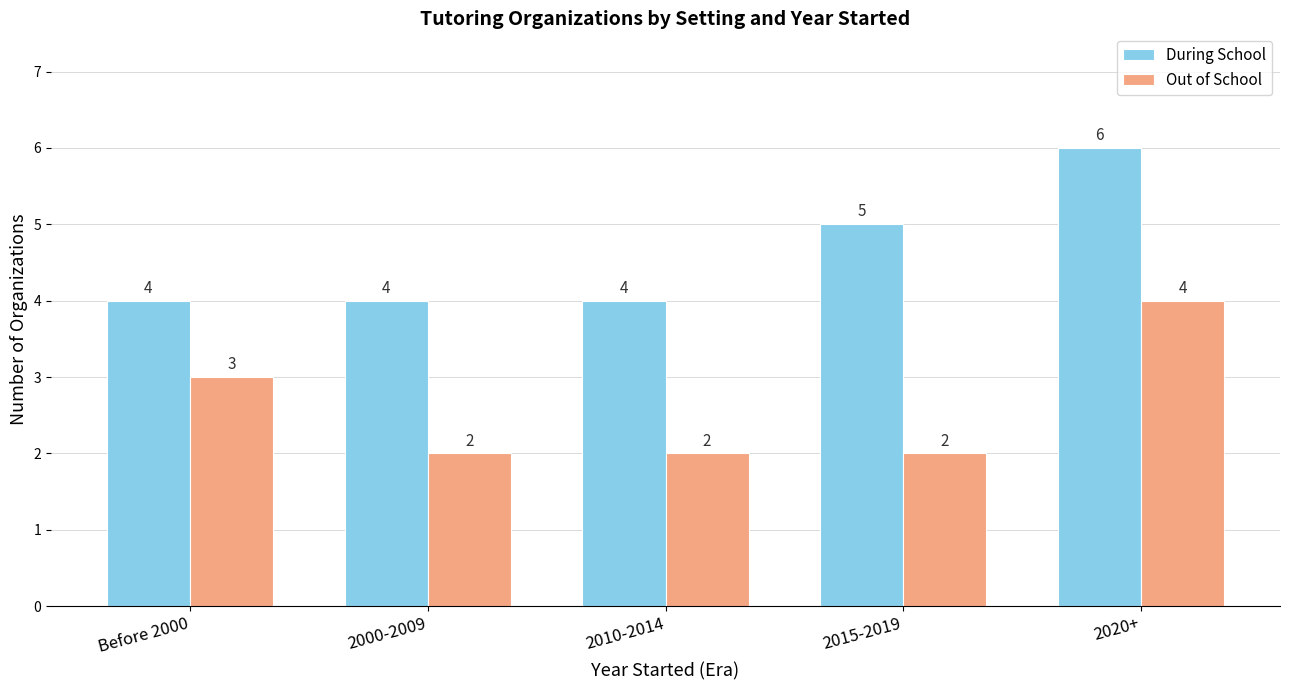

What is the label of the 4th bar from the right?

2000-2009